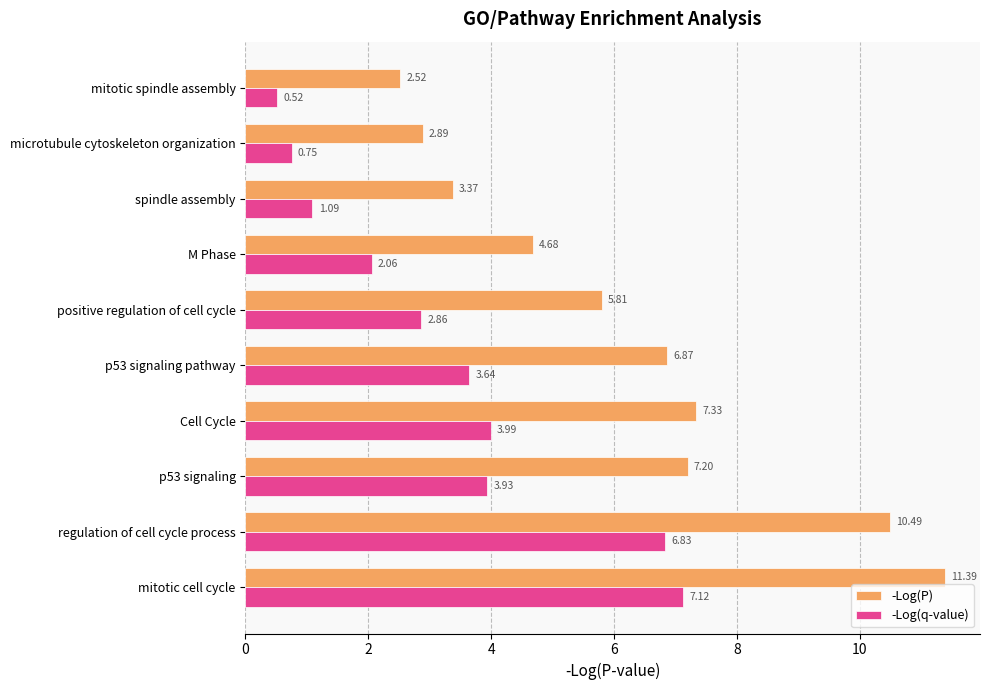

What is the difference between the maximum and minimum values in the -Log(q-value) series?

6.6